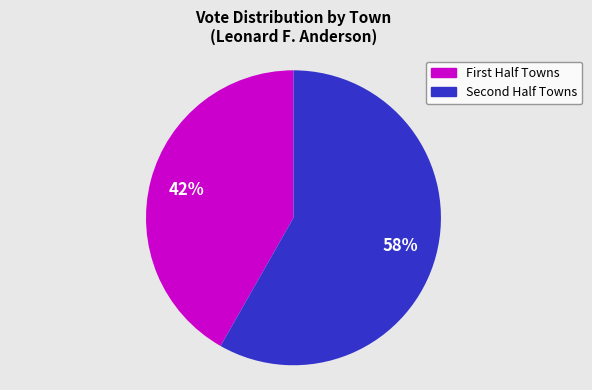

To the nearest percent, what is the average slice percentage?

50%